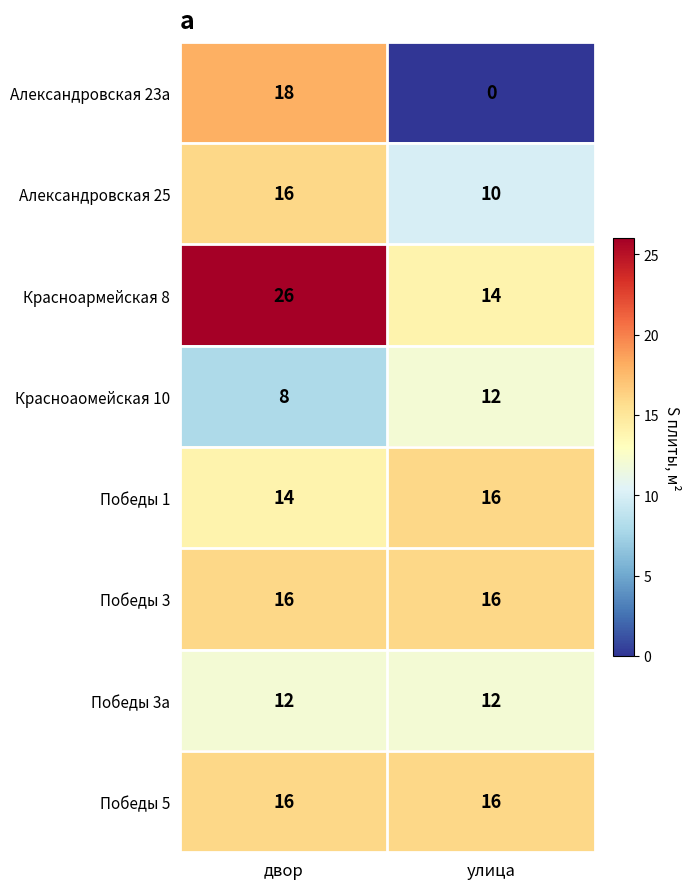

Which series changed the most between двор and улица?

Александровская 23а